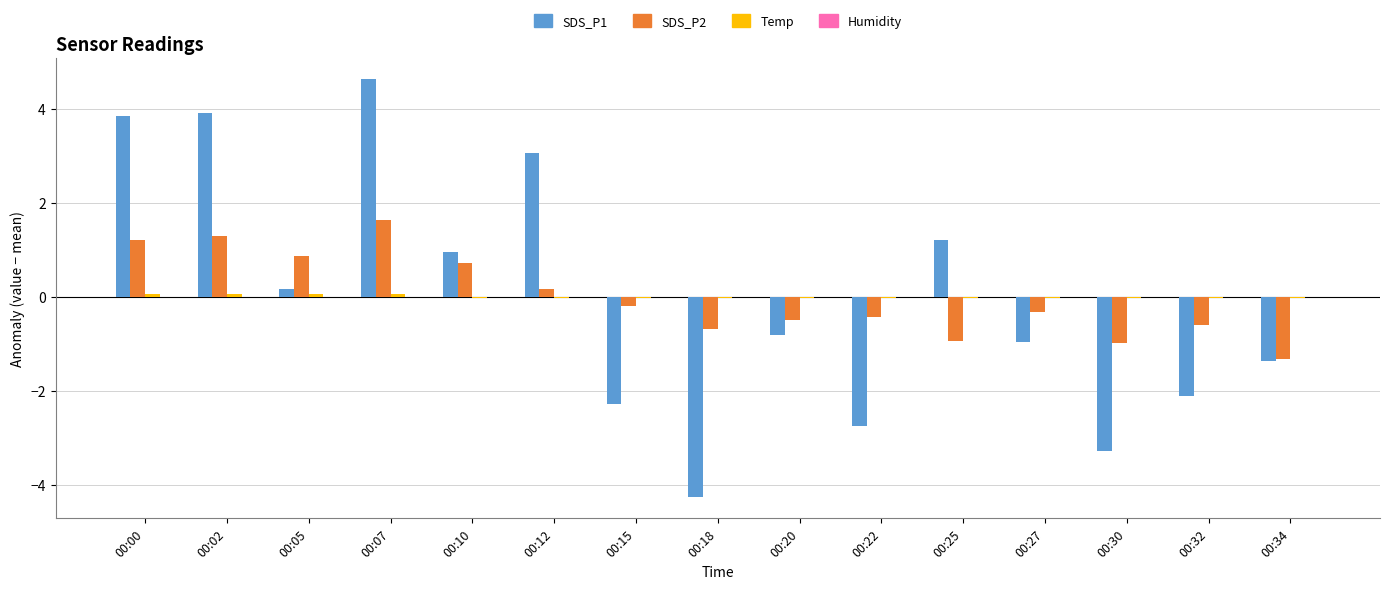

At which category is the sum across all series the highest?

00:07